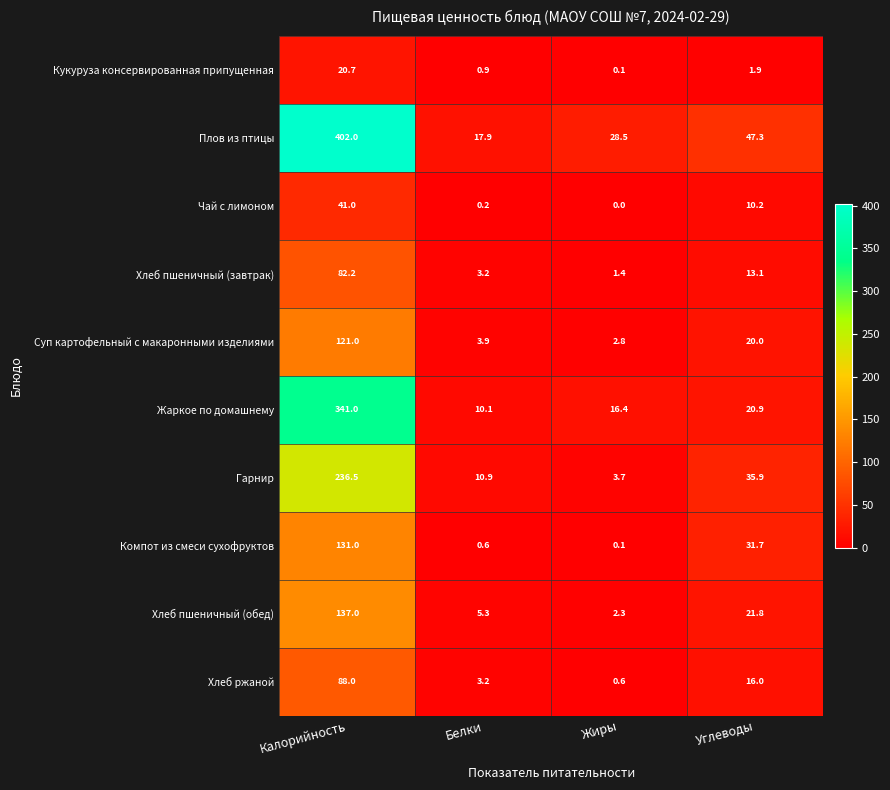

What is the sum of all Суп картофельный с макаронными изделиями values?

147.7